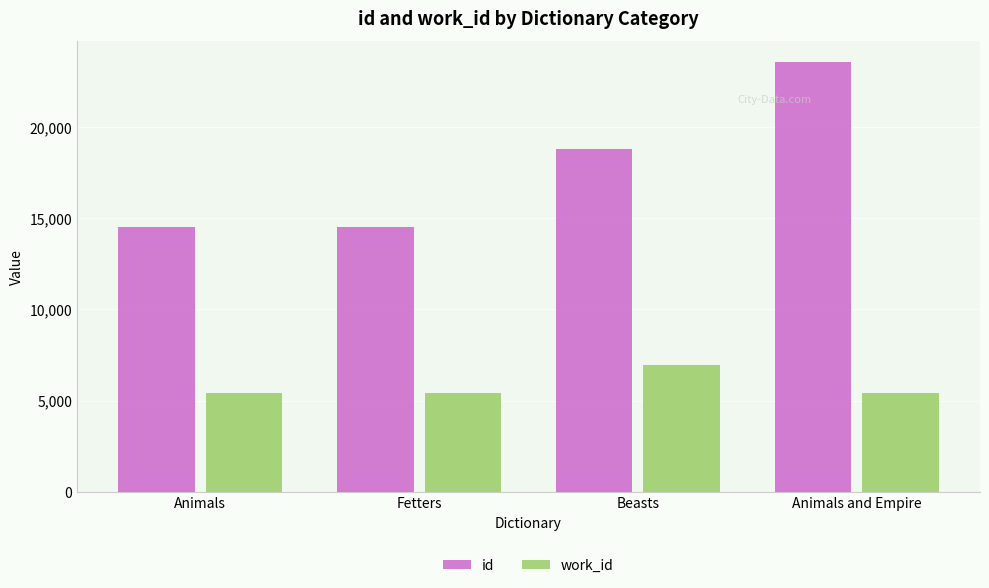

What are all the series names shown in the legend?

id, work_id